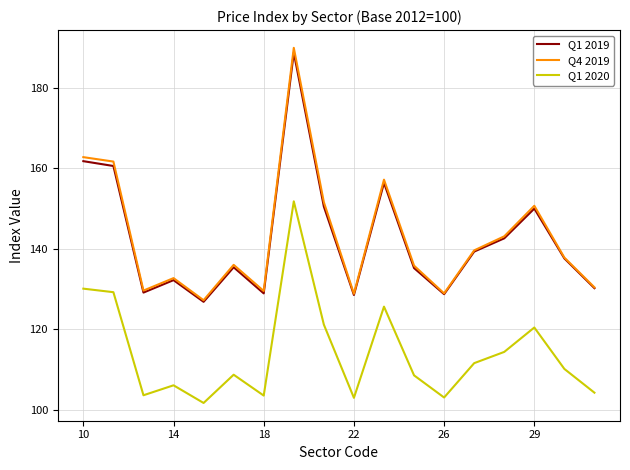

What is the lowest value of the Q1 2019 series?

126.8